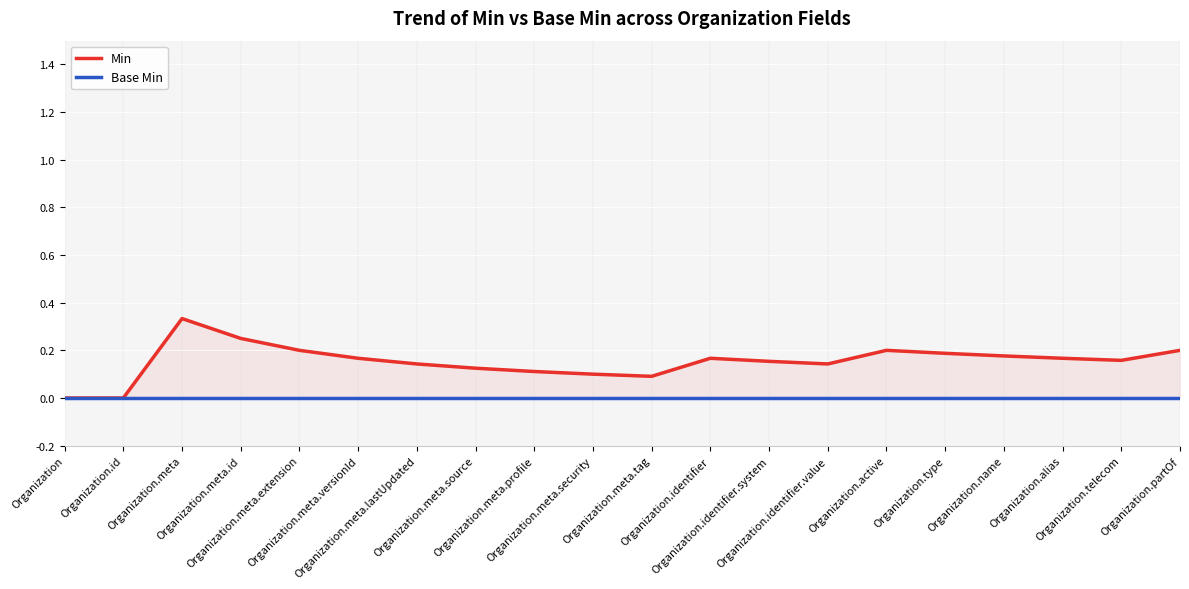

Between Organization.meta.id and Organization.partOf, which is larger?

Organization.meta.id